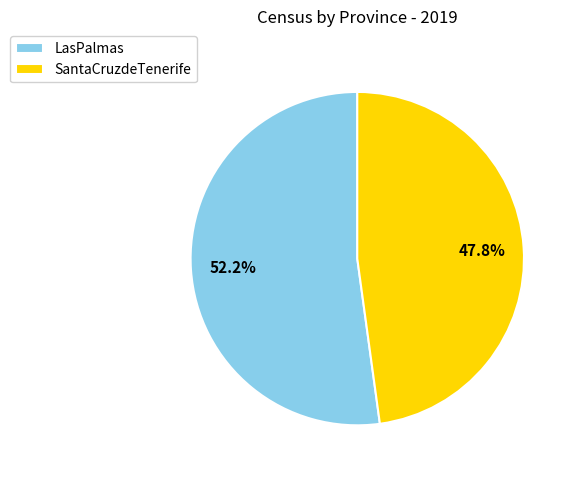

Count the number of slices in the pie.

2